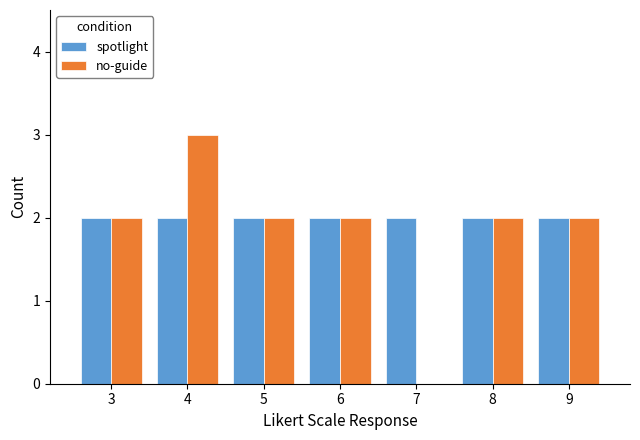

Which series changed the most between 3 and 4?

no-guide